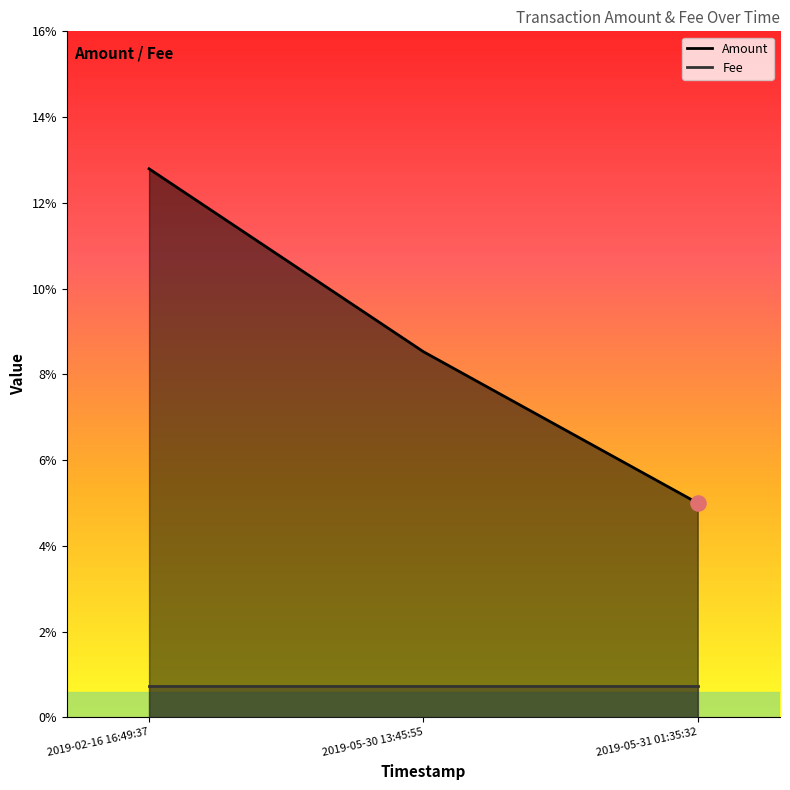

Which has a higher value, 2019-02-16 16:49:37 or 2019-05-31 01:35:32?

2019-02-16 16:49:37